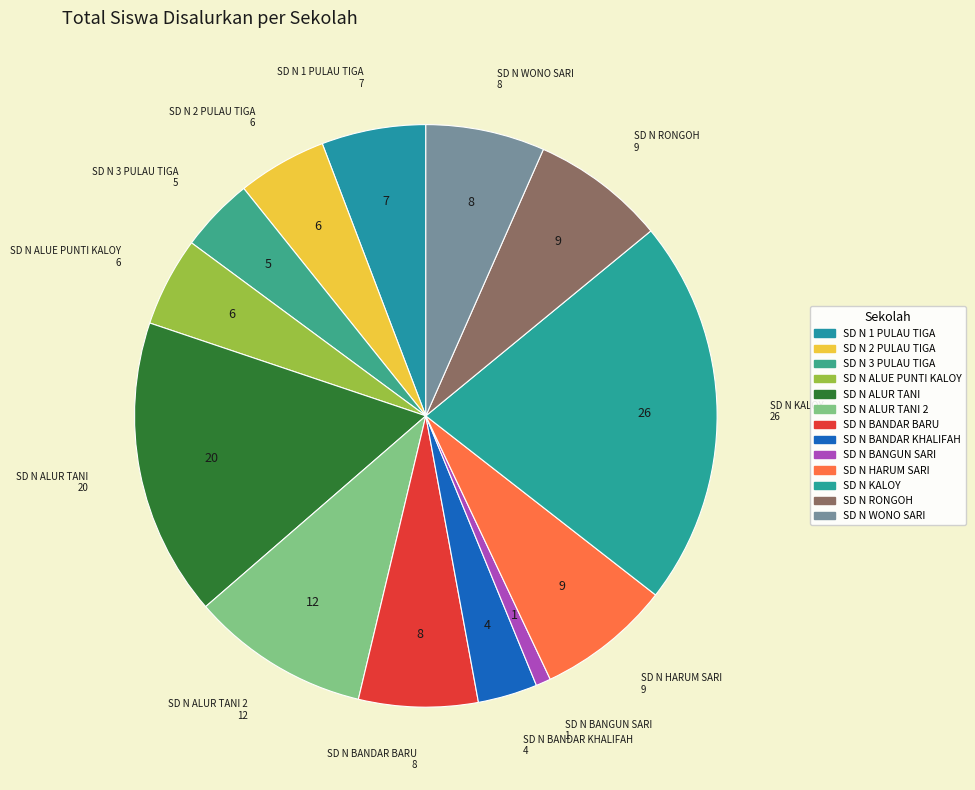

Which category has the smallest portion of the pie?

SD N BANGUN SARI